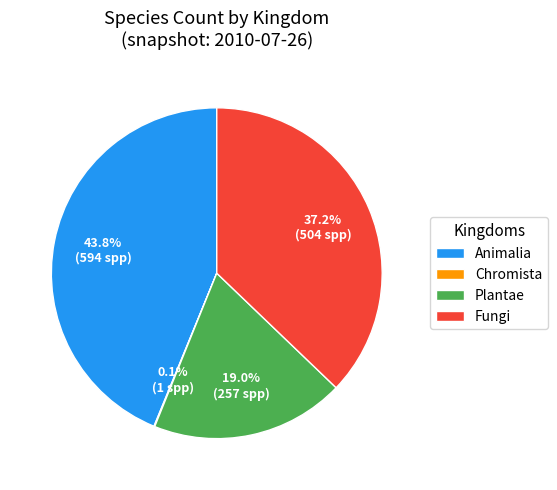

What is the total percentage of Plantae and Fungi?

56.1%